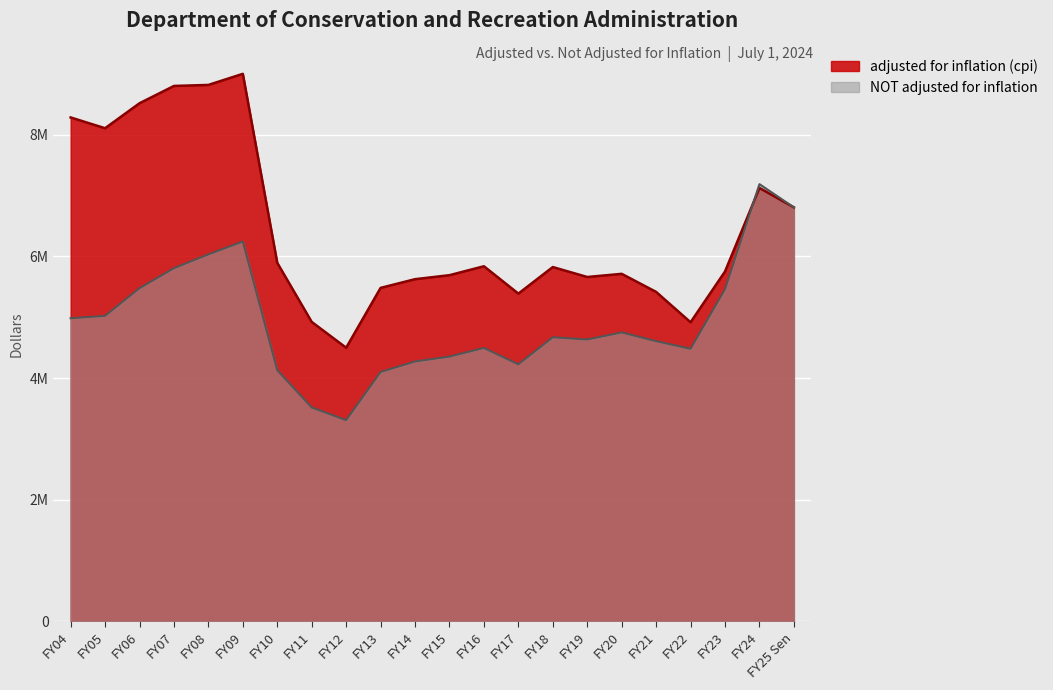

In adjusted for inflation (cpi), how many points are higher than both neighbors (excluding endpoints)?

5